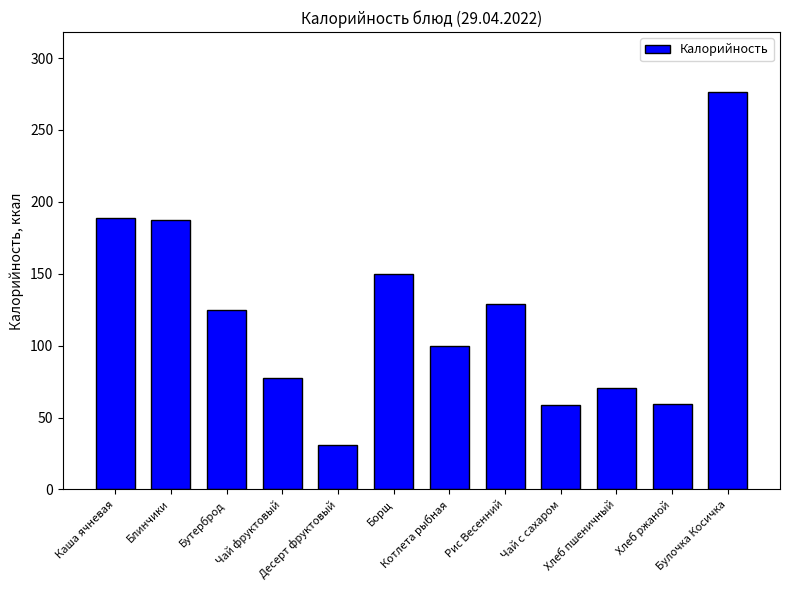

What is the change in value from Котлета рыбная to Хлеб пшеничный?

-29.2